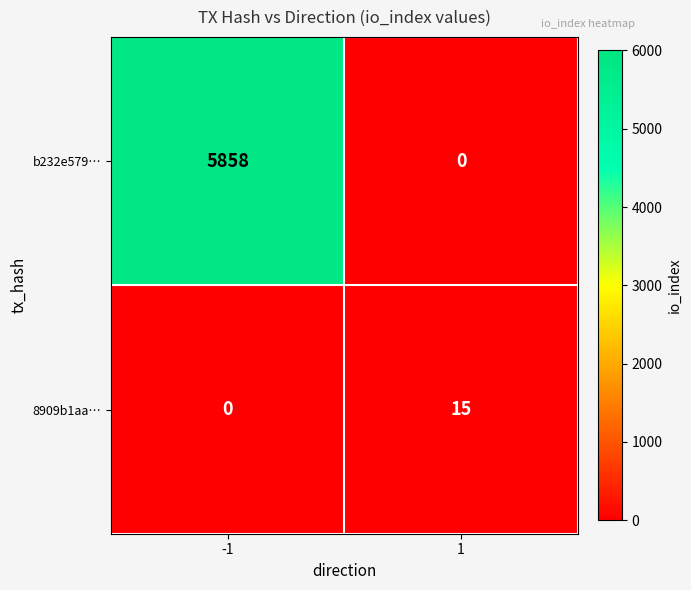

Rank the series at -1 from highest to lowest value.

b232e579…, 8909b1aa…